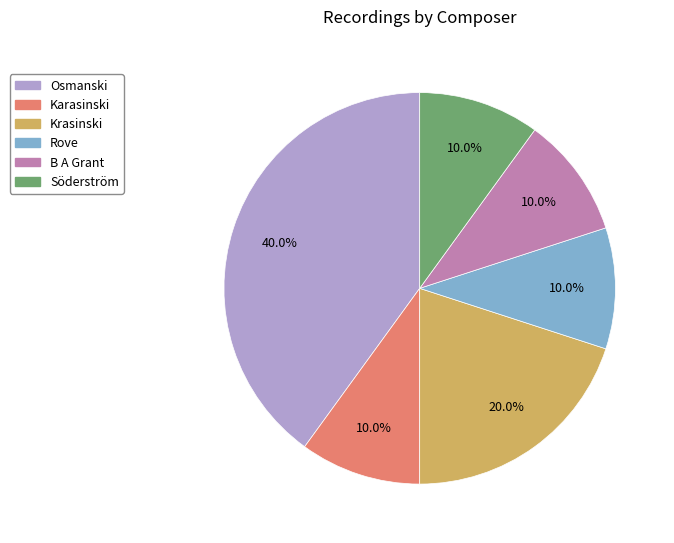

To the nearest percent, what is the difference between the largest and smallest slice percentages?

30%